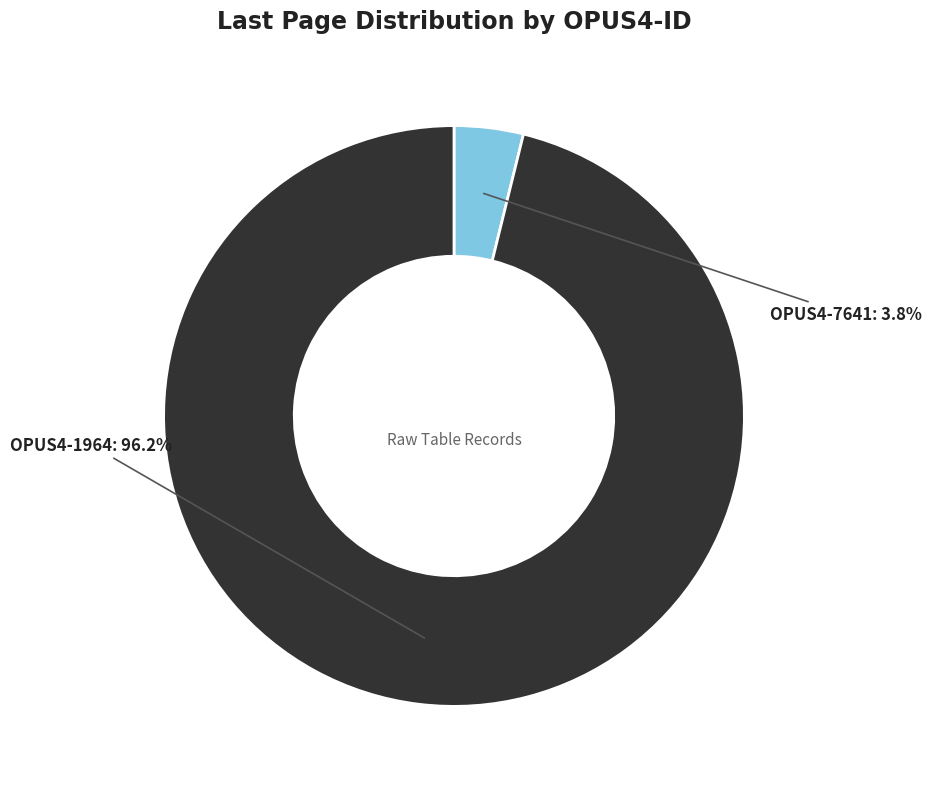

How much of the chart is everything except OPUS4-7641?

96.2%